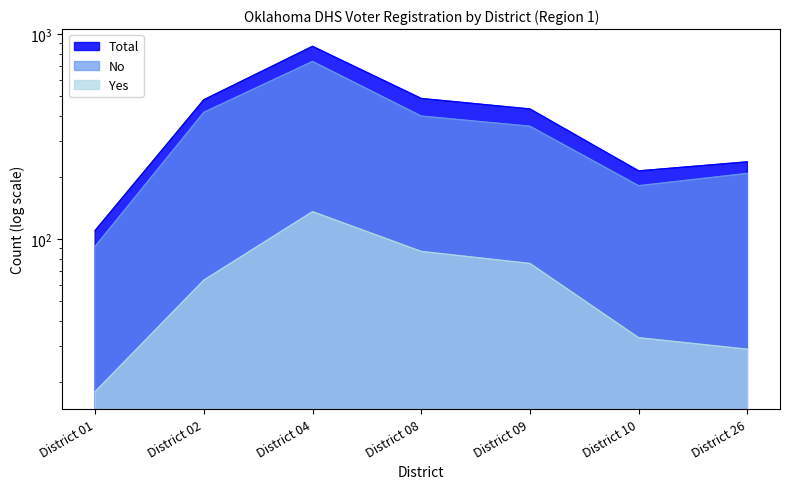

At how many categories does at least one series exceed 525?

1